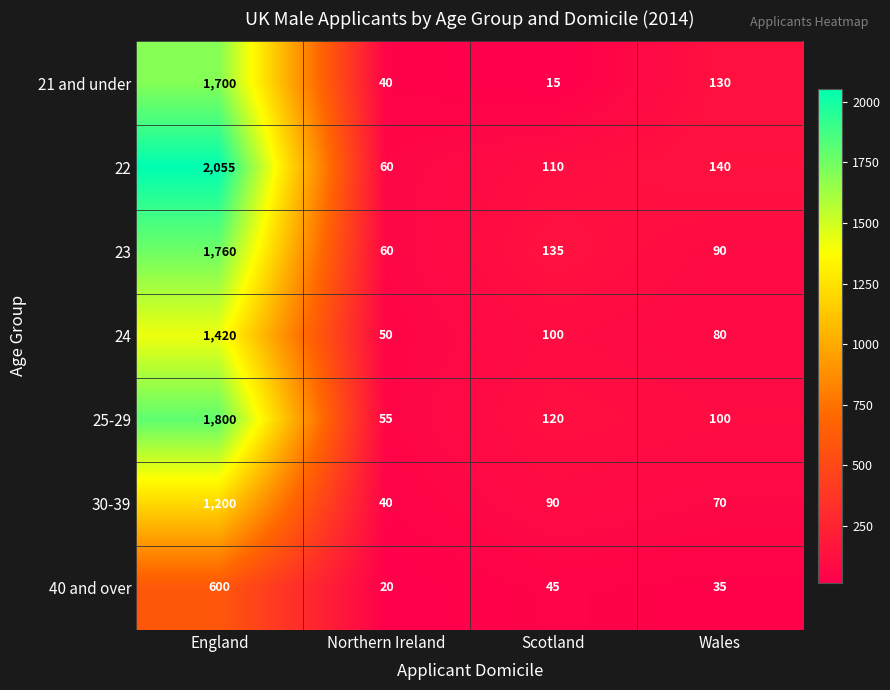

What is the difference between the maximum and minimum values in the 40 and over series?

580